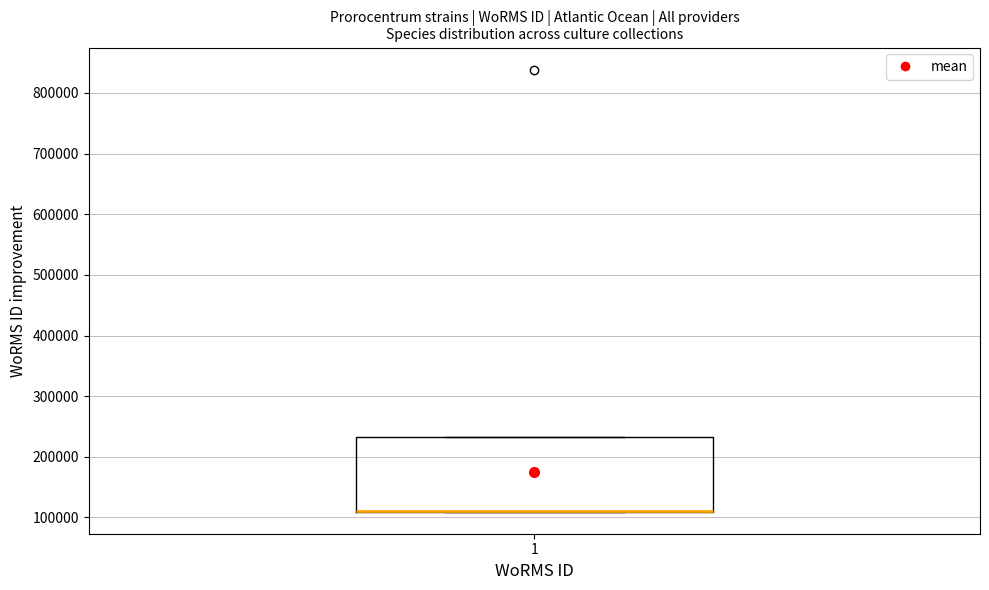

Read this box plot against the y-axis: the position of the median line, the range covered by the box, and the ends of both whiskers. The values are not printed on the chart, so give them approximately, as read against the axis.

median 110000 (drawn on the box's lower edge), box 110000 to 230000, whiskers 110000 to 230000